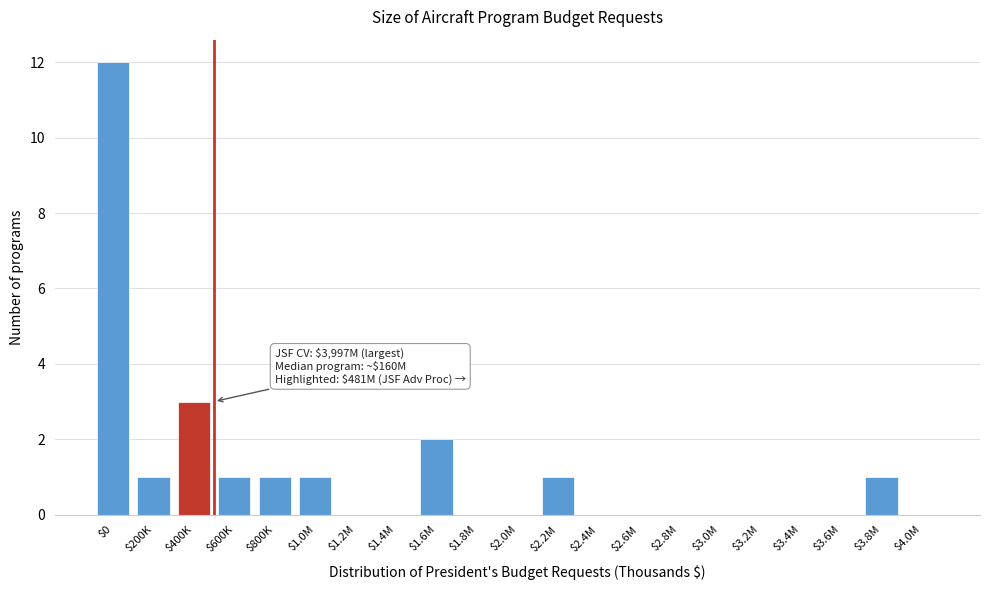

At which label is the value closest to 6?

$400K